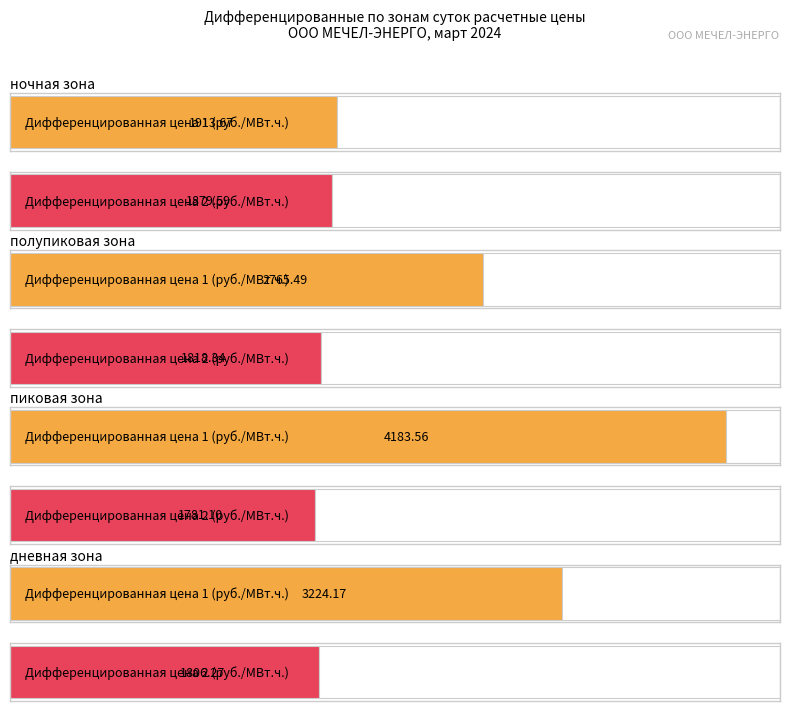

What are all the series names shown in the legend?

ночная зона, полупиковая зона, пиковая зона, дневная зона